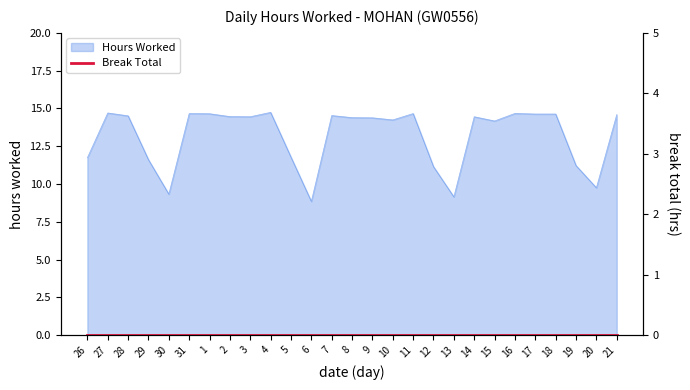

The value at 9 is 19.8. True or false?

False